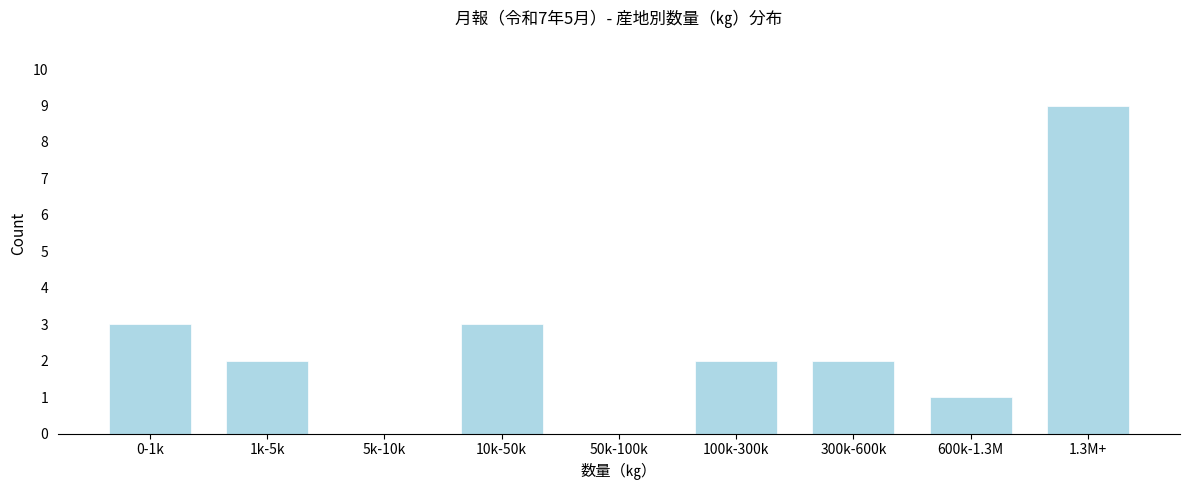

Reading left to right, what are all the values shown in this chart?

0-1k=3	1k-5k=2	5k-10k=0	10k-50k=3	50k-100k=0	100k-300k=2	300k-600k=2	600k-1.3M=1	1.3M+=9